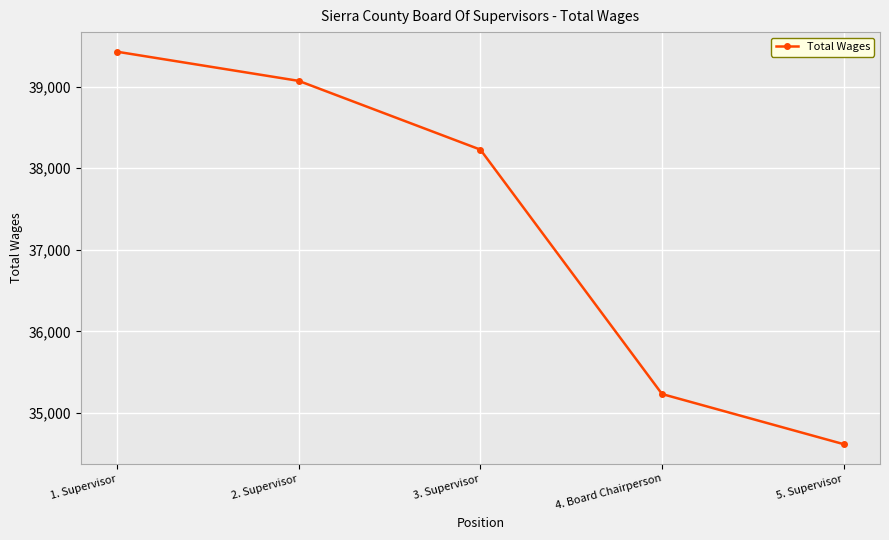

How many values are below 38227?

2